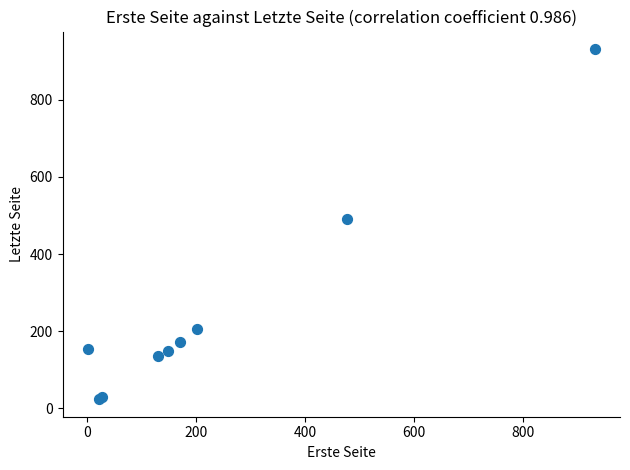

What Y value in the scatter plot is closest to 477?

491